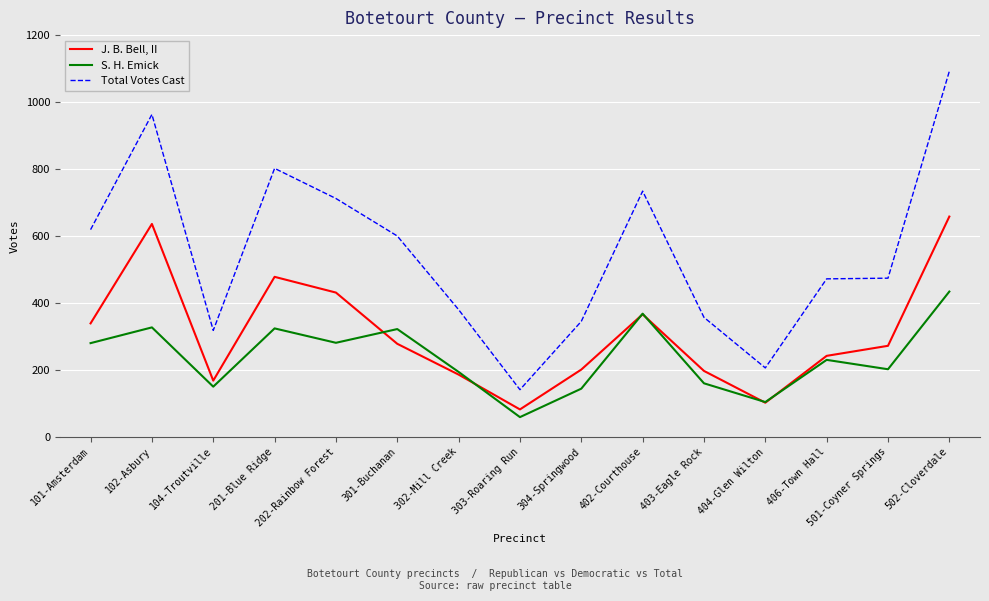

What is the approximate value of J. B. Bell, II at 202-Rainbow Forest?

431